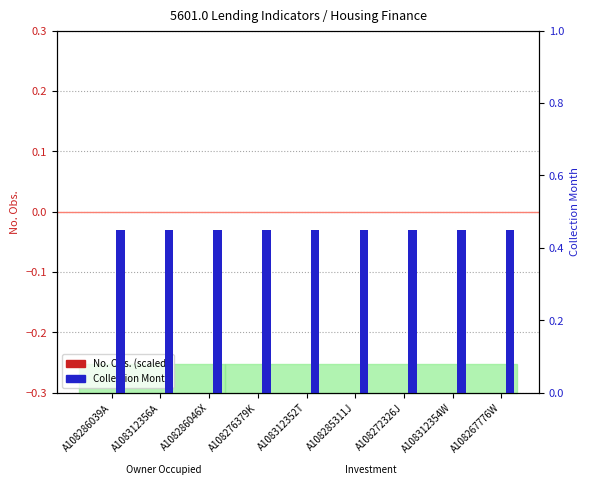

At how many categories does at least one series exceed 0?

9